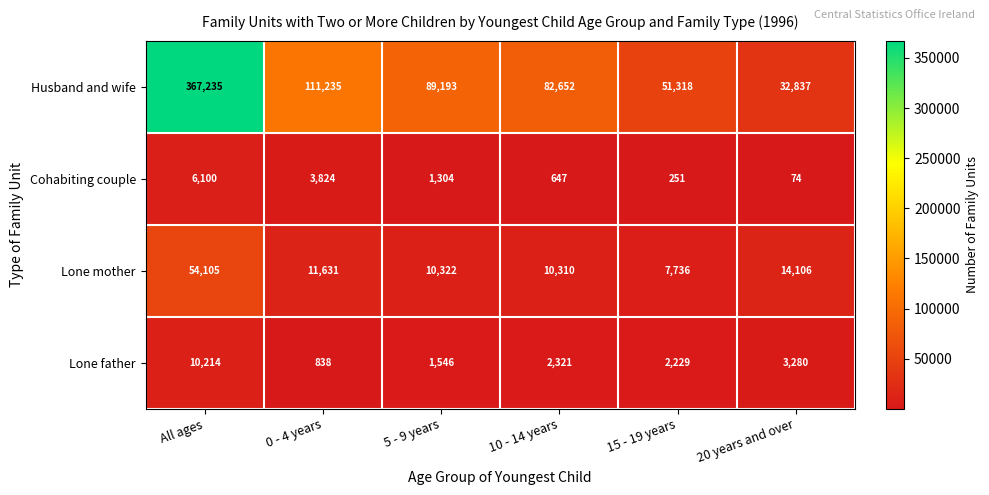

What is the minimum value shown in the chart?

74